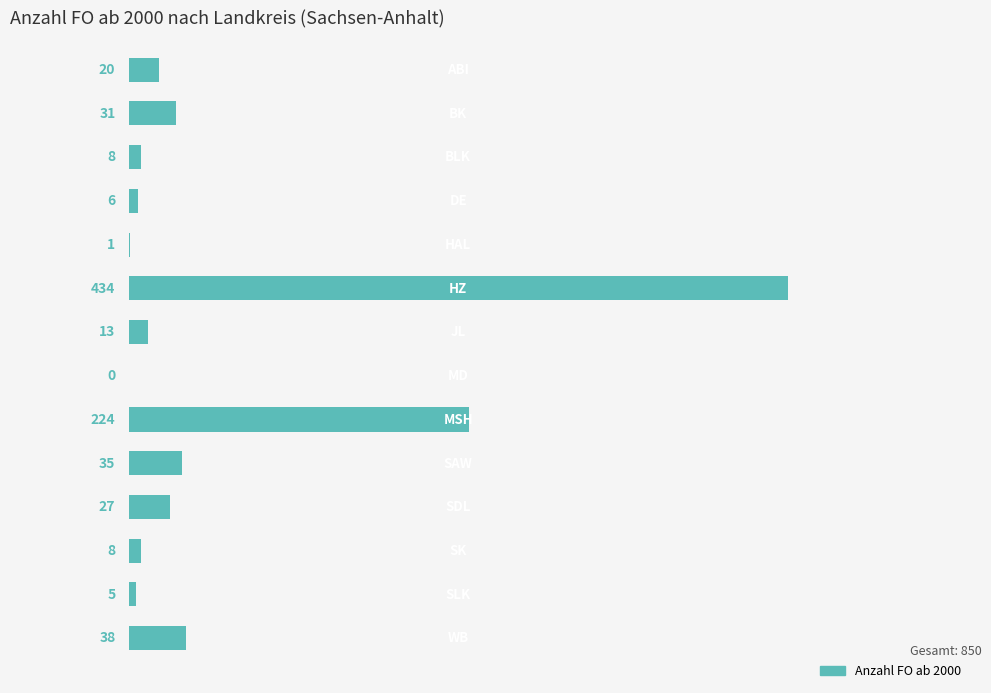

What is the sum of all values?

850